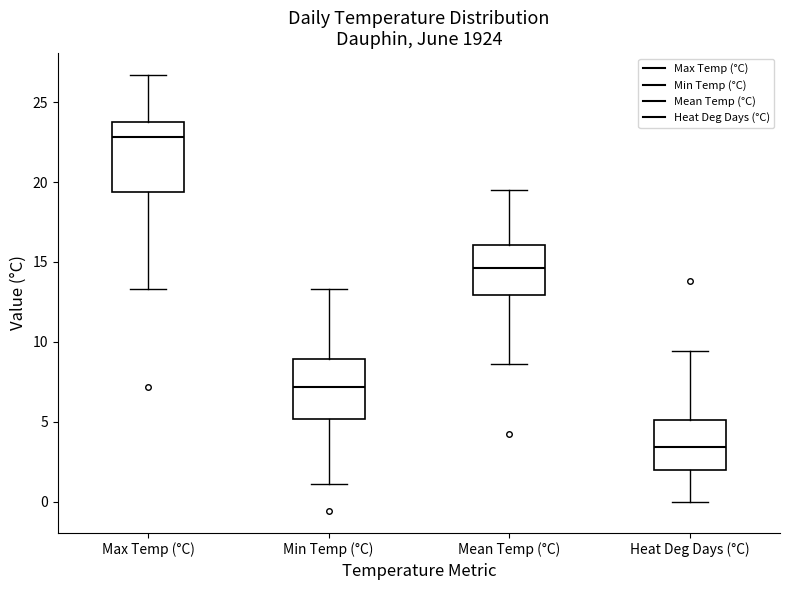

Reading left to right, transcribe this box plot: for each box, give where its median line is, the range the box spans, and where its two whiskers end, as read against the y-axis. The values are not printed on the chart, so give them approximately, as read against the axis.

Max Temp (°C): median 23.0, box 19.5 to 24.0, whiskers 13.5 to 26.5
Min Temp (°C): median 7.0, box 5.0 to 9.0, whiskers 1.0 to 13.5
Mean Temp (°C): median 14.5, box 13.0 to 16.0, whiskers 8.5 to 19.5
Heat Deg Days (°C): median 3.5, box 2.0 to 5.0, whiskers 0.0 to 9.5